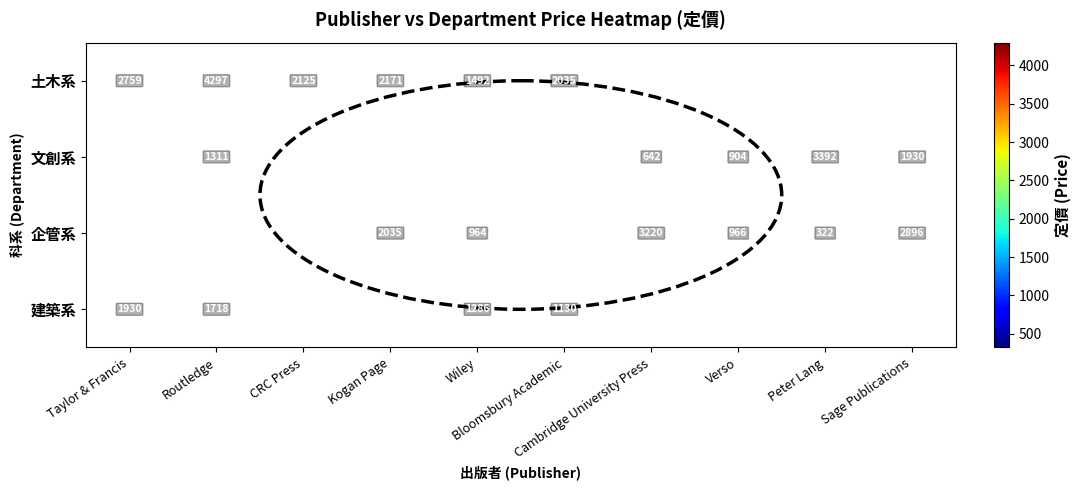

Which has a higher value, Wiley or Sage Publications?

Sage Publications